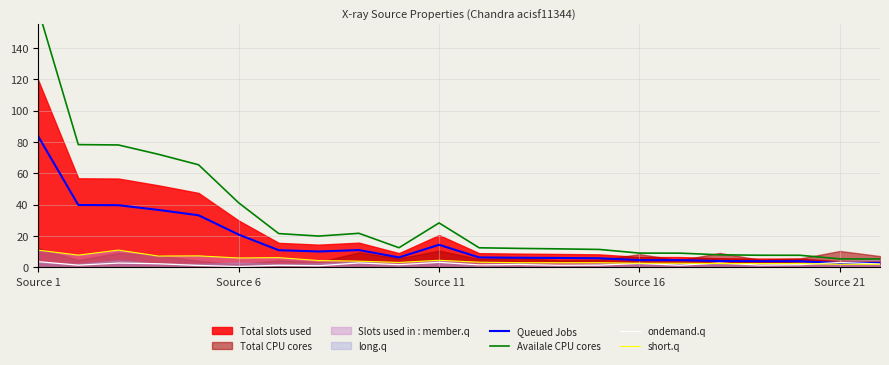

The Queued Jobs series shows 83.7 at Source 1. True or false?

True